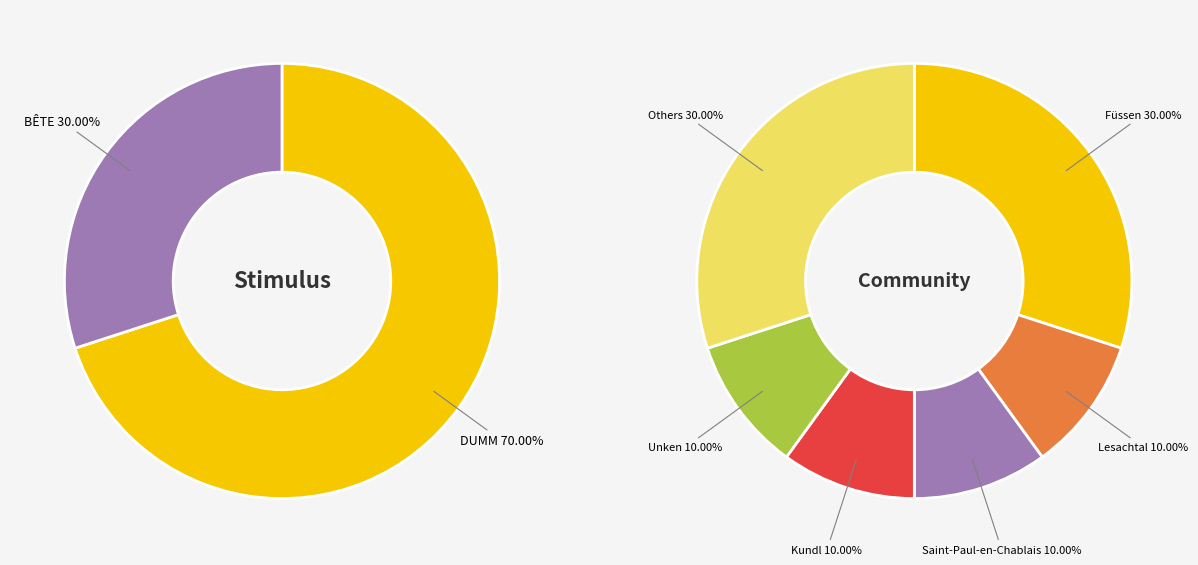

Does 1 represent more than half of the total?

No